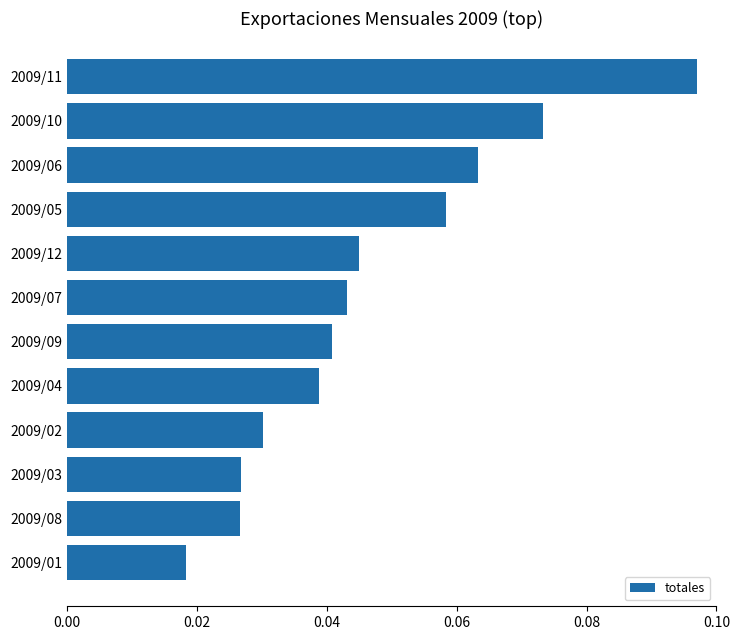

Between 2009/09 and 2009/07, which is larger?

2009/07